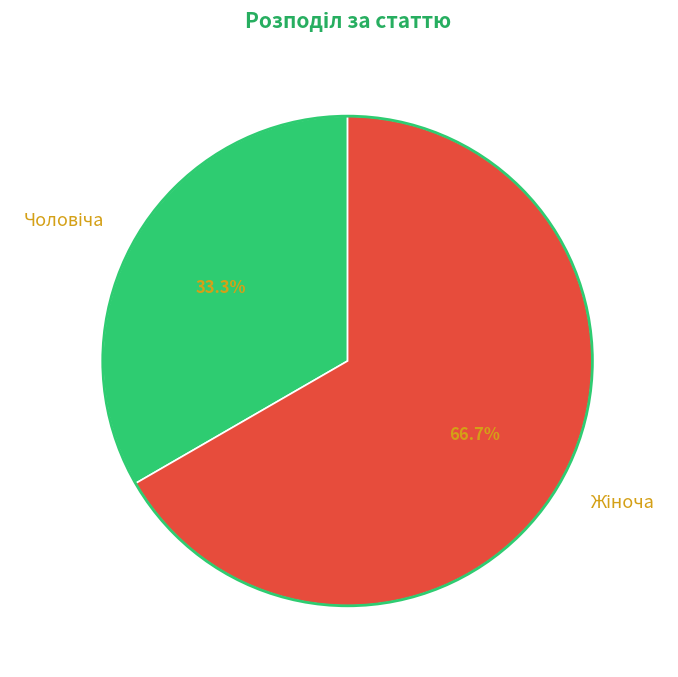

Is there any slice that represents more than half of the pie?

Yes